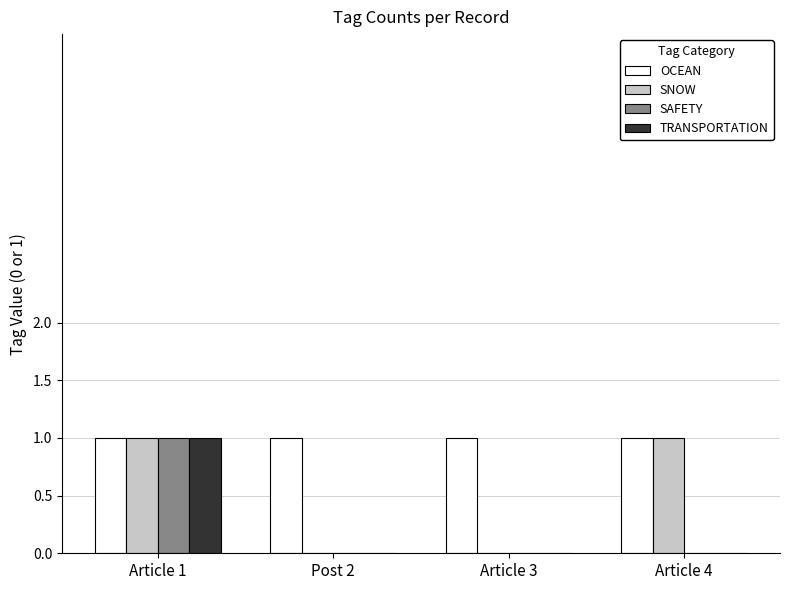

What is the sum of all OCEAN values?

4